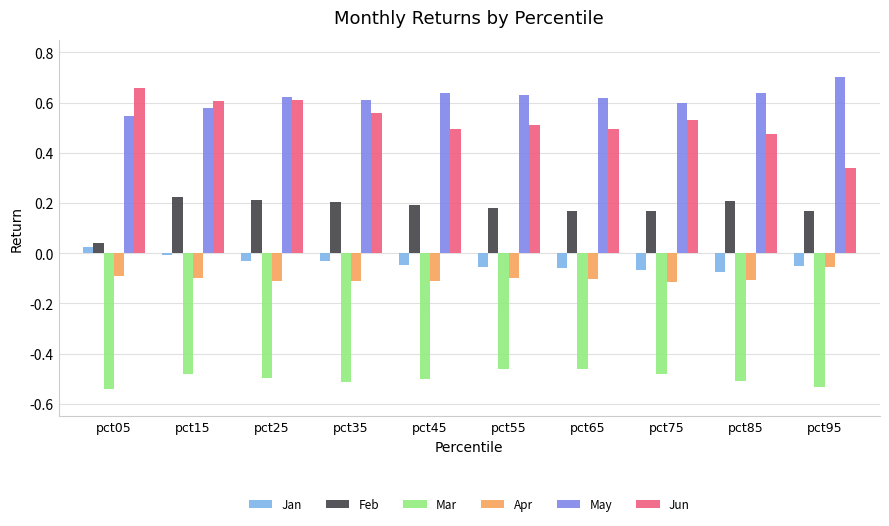

At how many categories does at least one series exceed 0?

10